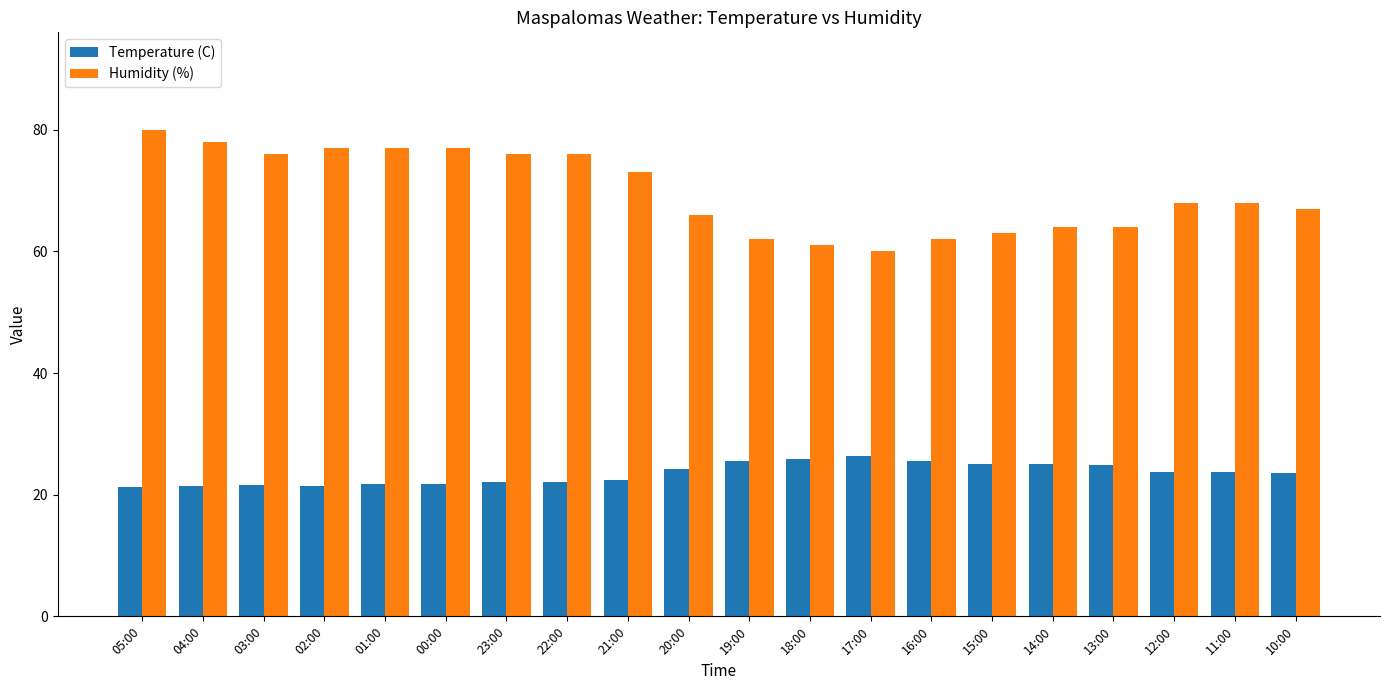

What is the label of the 20th bar from the right?

05:00